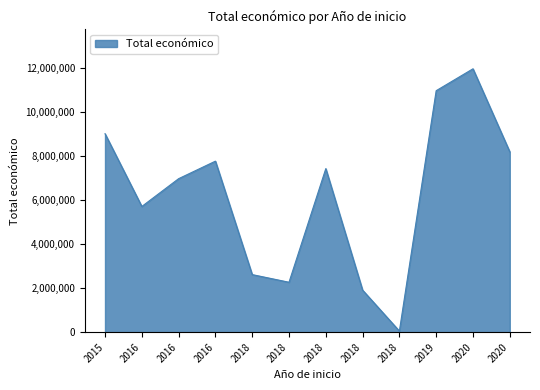

How many lines are shown in the chart?

1